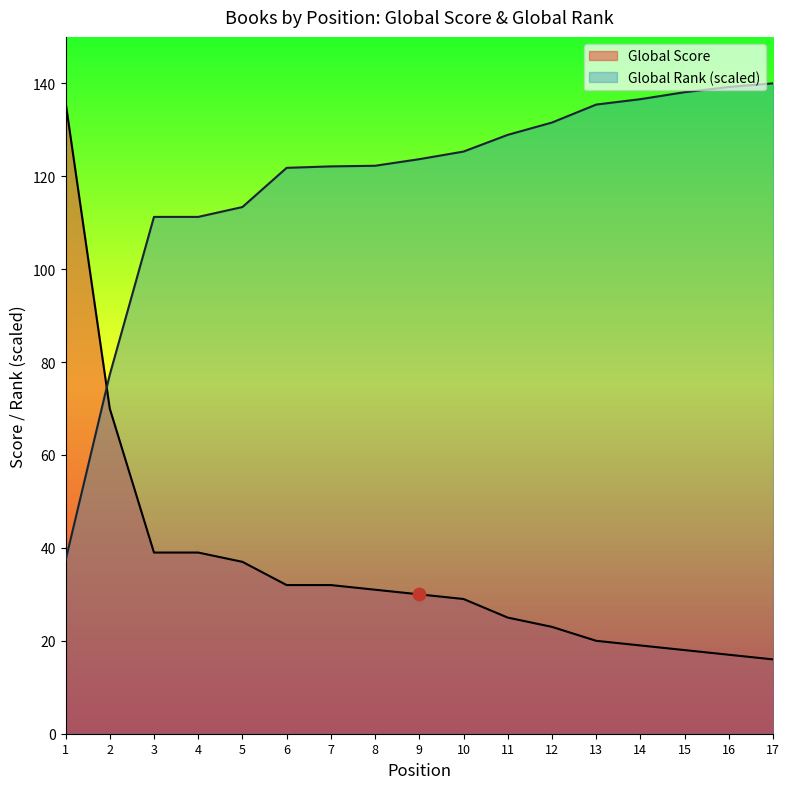

What are all the series names shown in the legend?

Global Score, Global Rank (scaled)